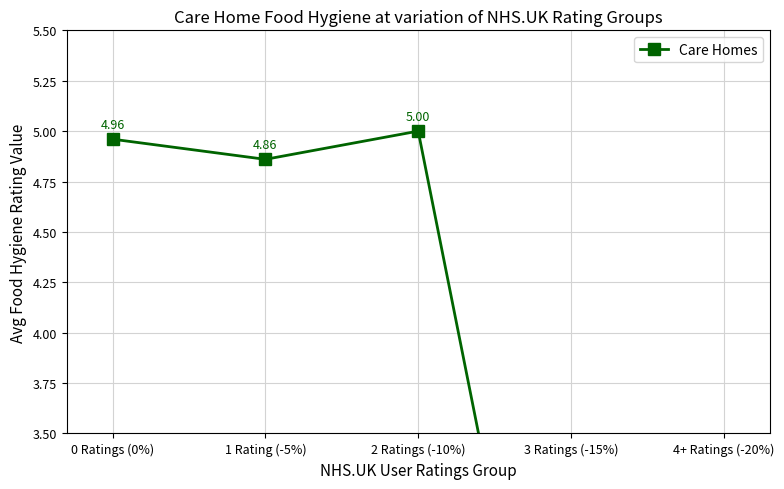

What is the minimum value shown in the chart?

1.2